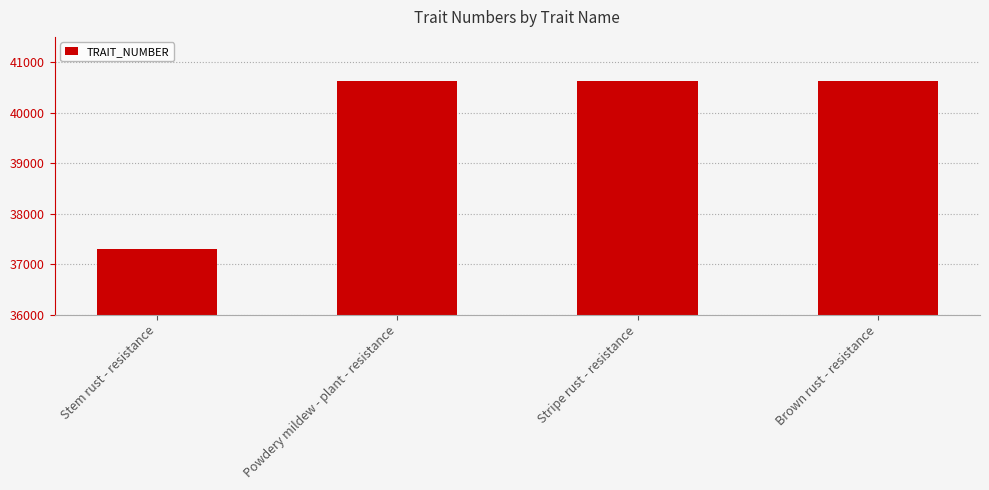

What is the approximate value at Stem rust - resistance?

37300